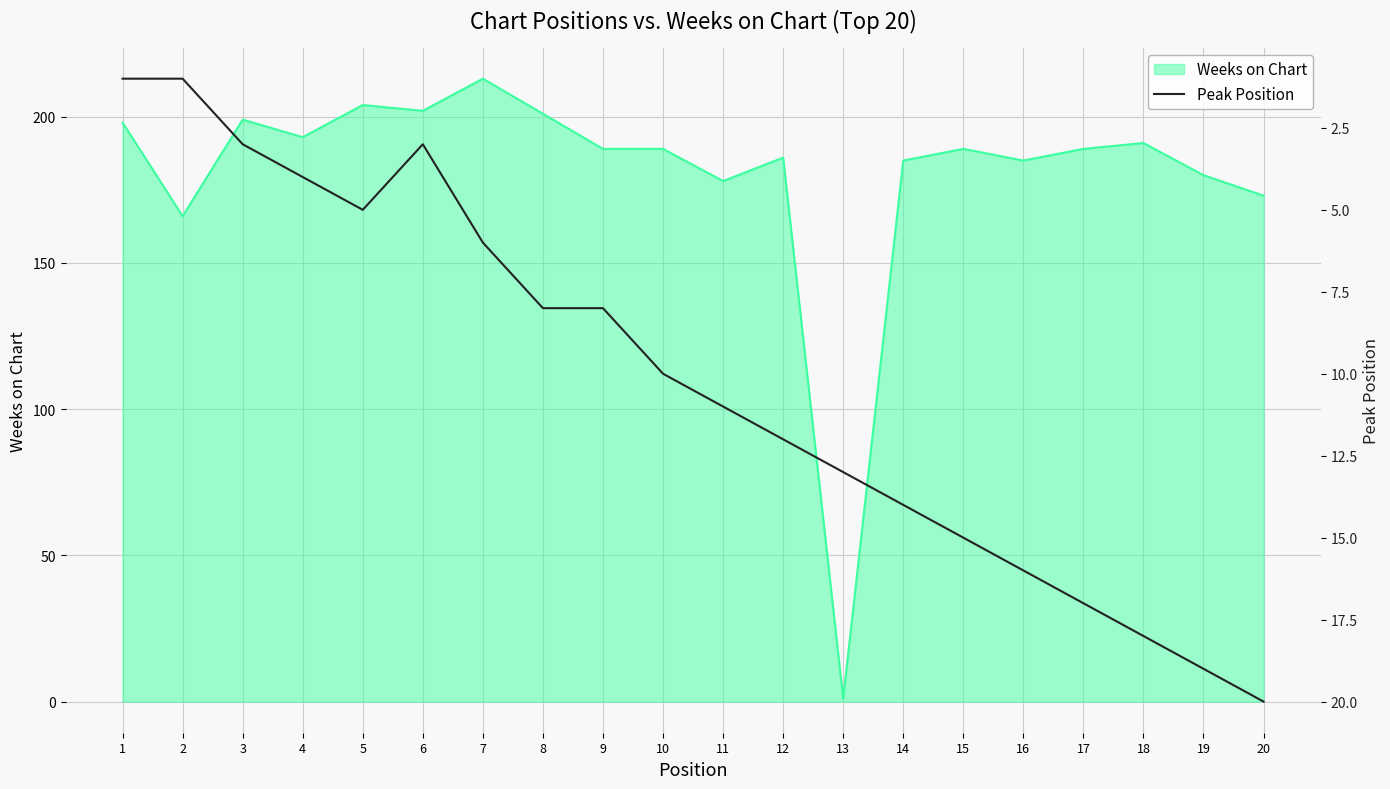

Which category has the highest value in the Weeks on Chart series?

7